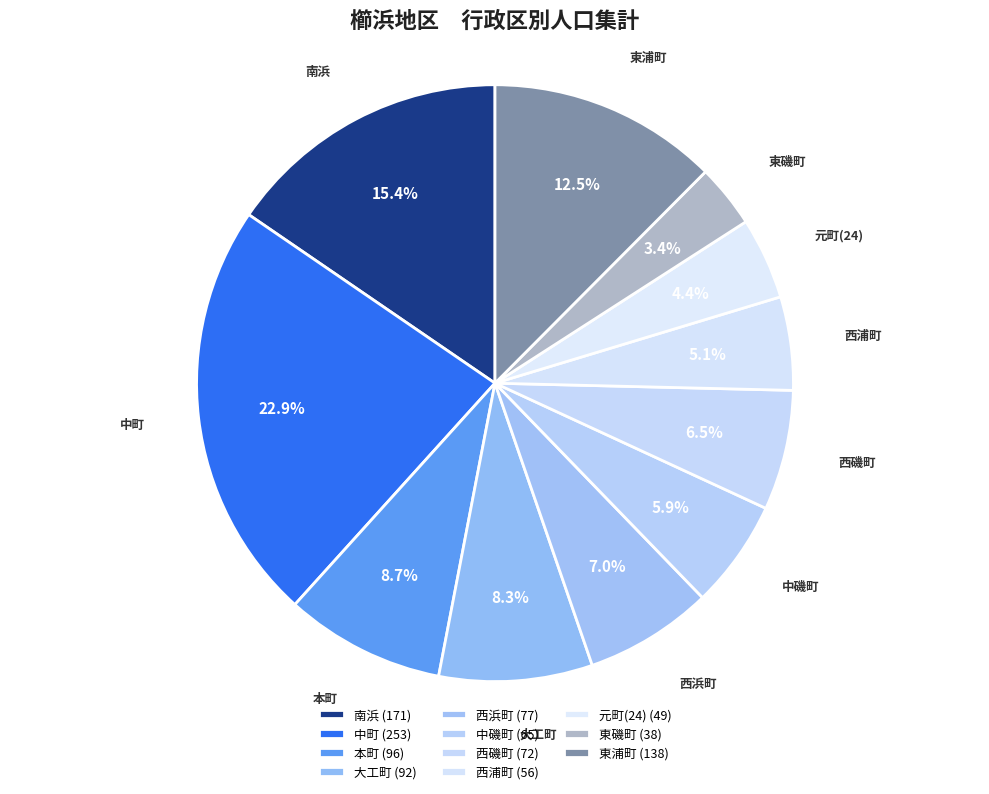

What percentage is the 本町 slice, to the nearest percent?

9%